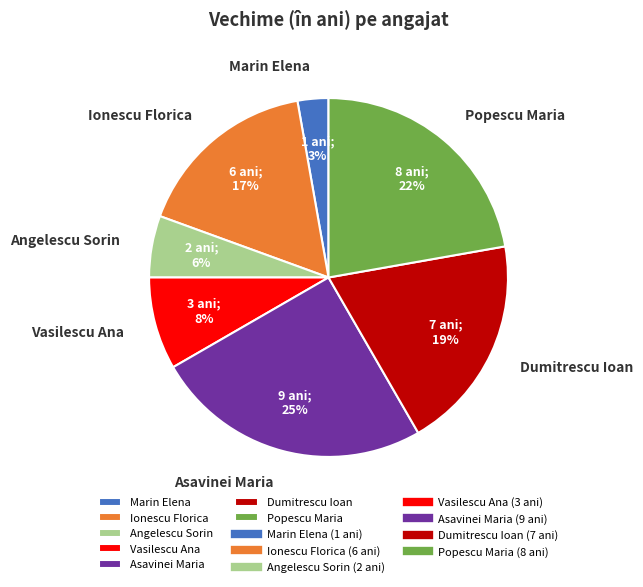

Does Vasilescu Ana represent more than half of the total?

No